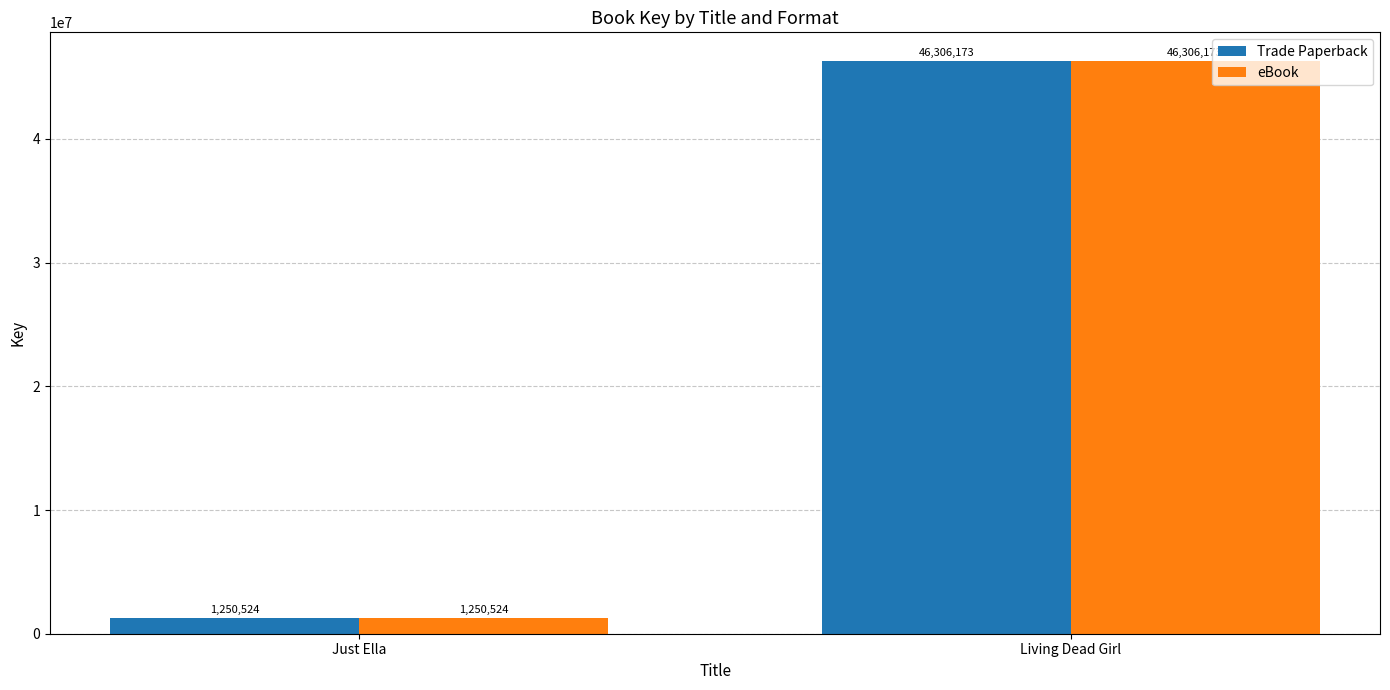

Reading left to right, list all the values displayed in this chart.

Trade Paperback: 1250524	46306173
eBook: 1250524	46306173